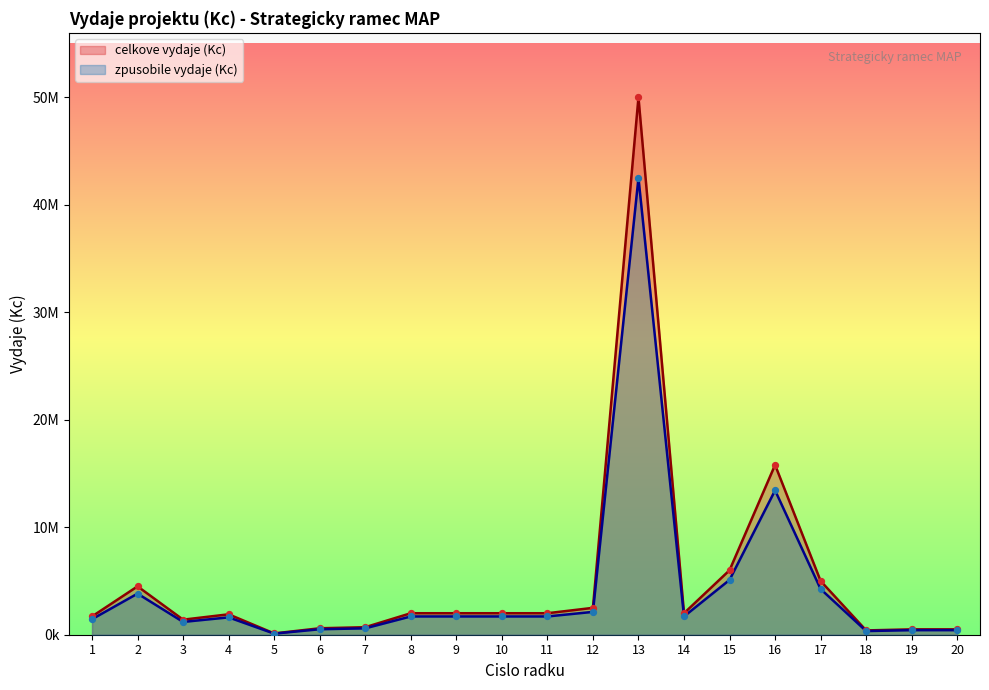

Which series reaches the maximum Y coordinate?

celkove vydaje (Kc)